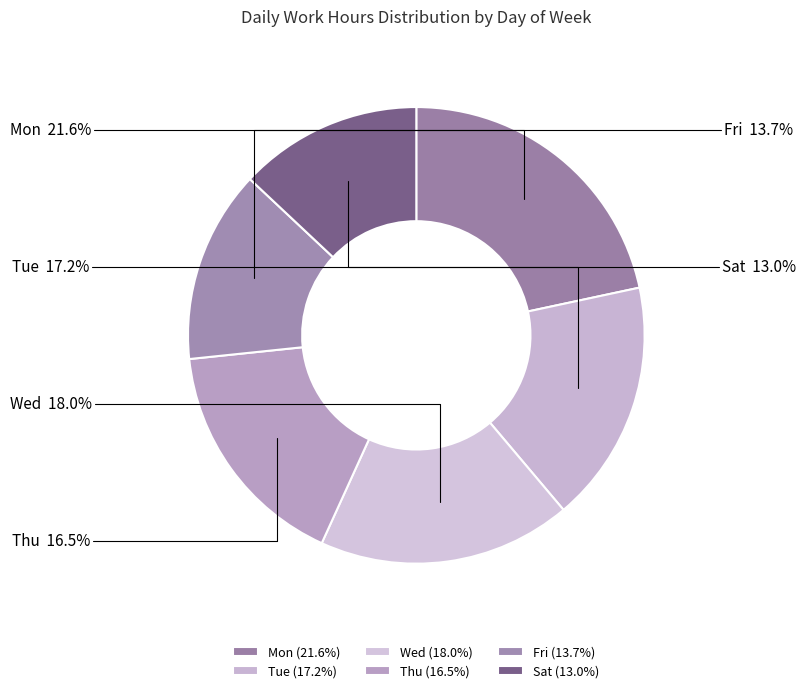

Count the number of slices in the pie.

6